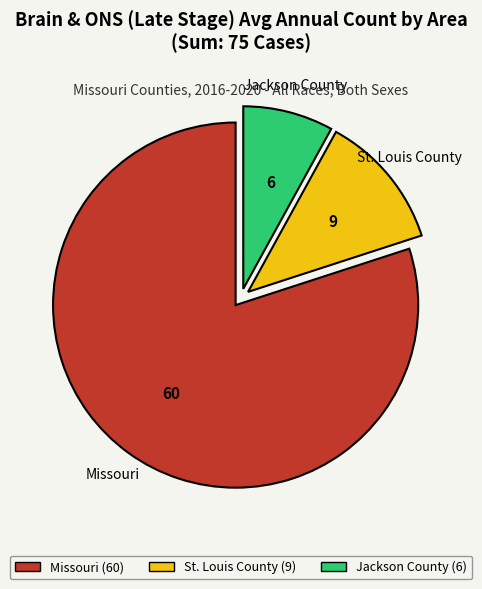

True or false: Jackson County (6) accounts for 1% of the total.

False